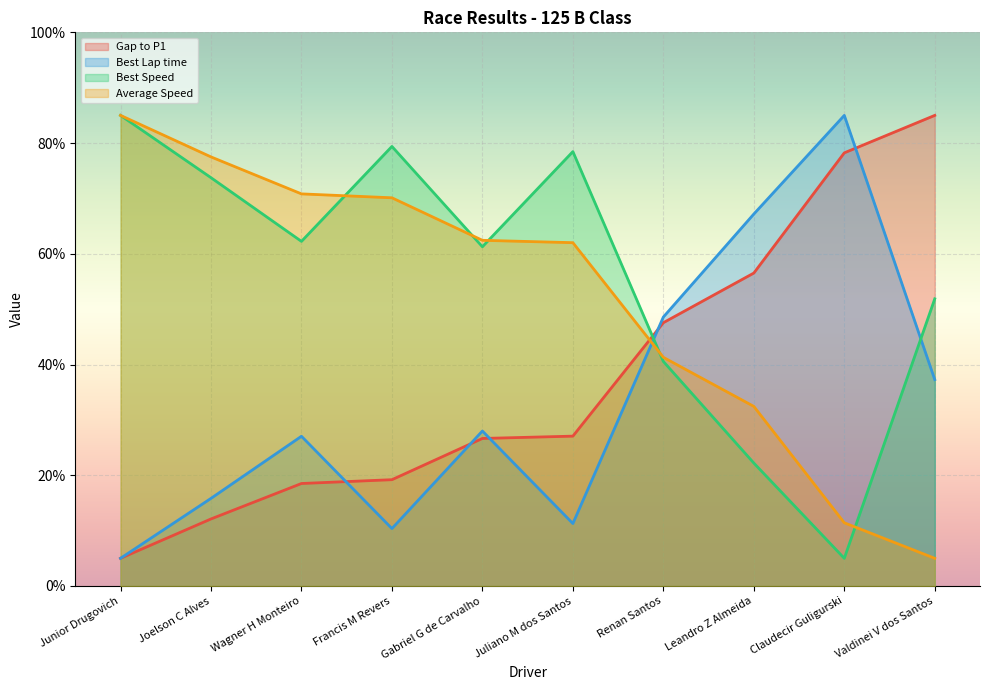

What is the maximum value for Total Time?

85.0